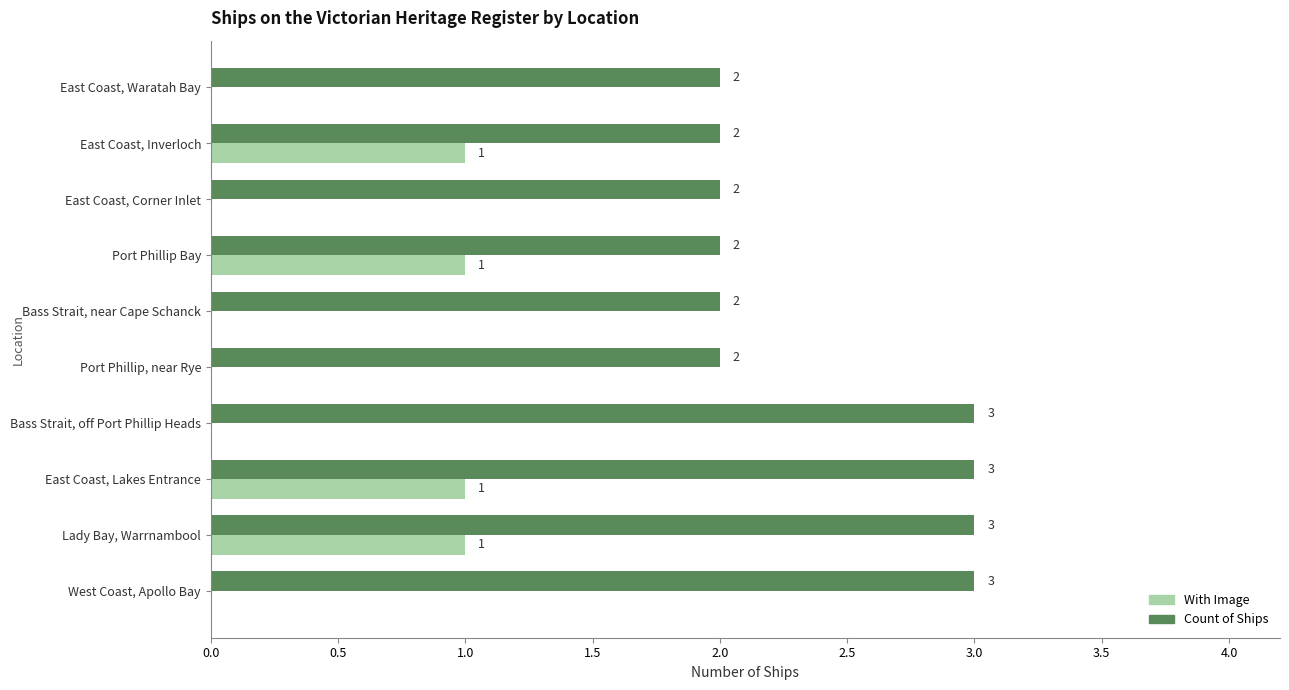

What is the maximum value shown in the chart?

3